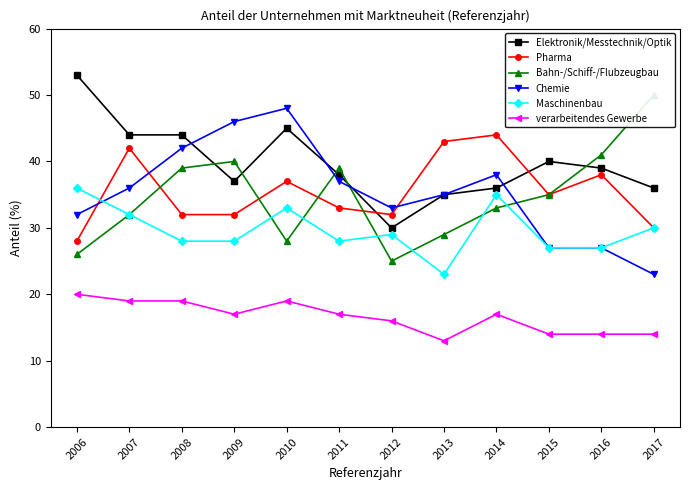

At which label does Elektronik/Messtechnik/Optik first exceed 39?

2006